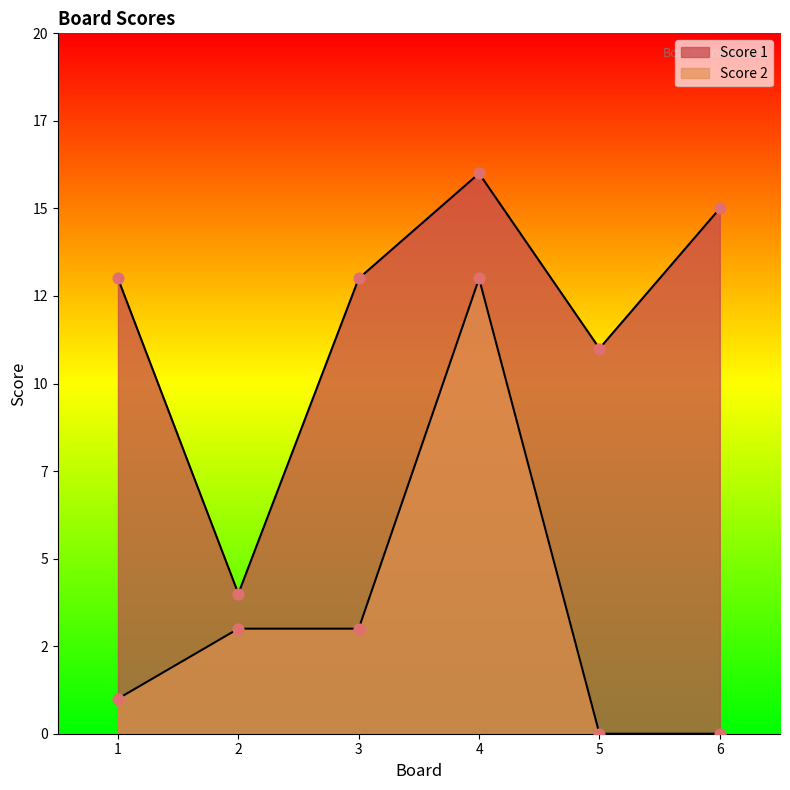

Which series contains the highest Y value?

Score 1